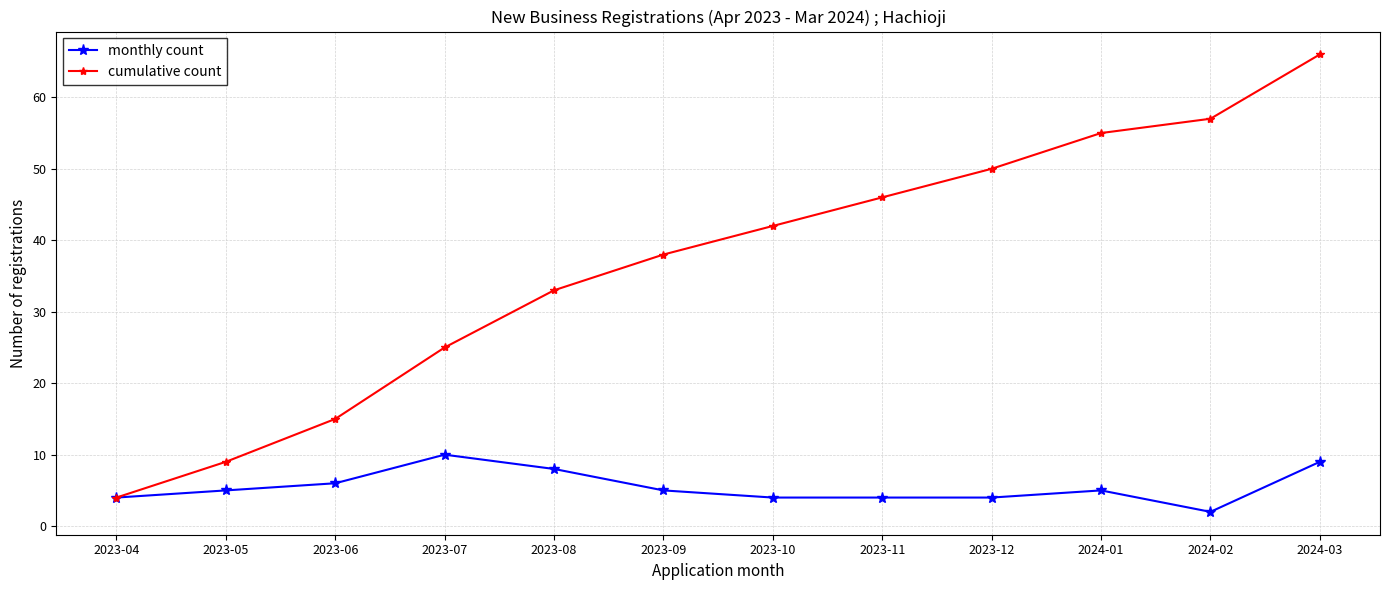

What is the sum of the cumulative count values at 2023-11 and 2023-10?

88